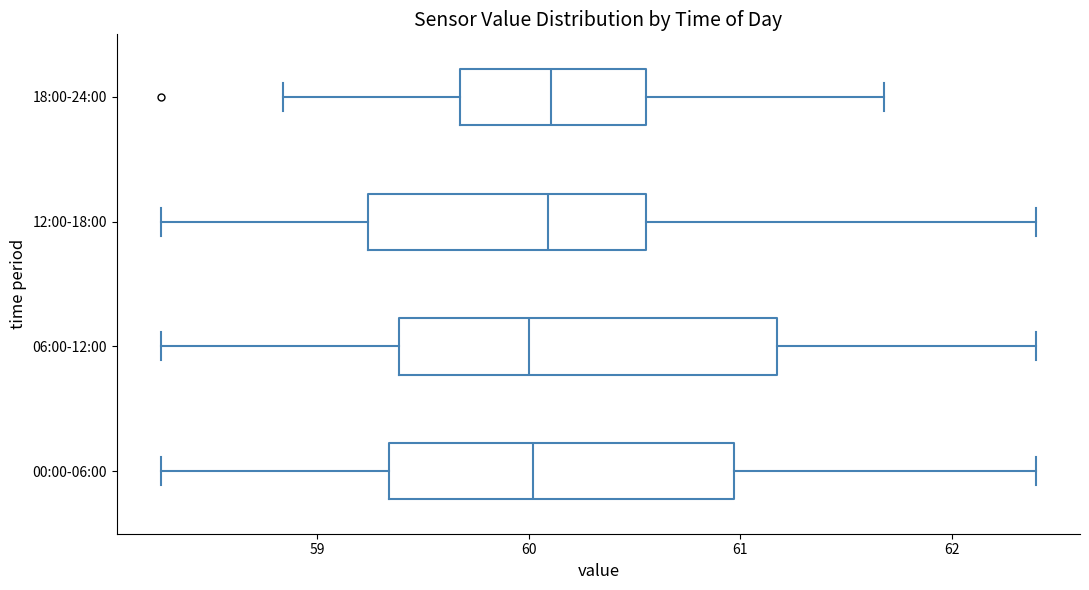

Reading bottom to top, read every box against the x-axis: the position of its median line, the range the box covers, and the ends of its whiskers. The values are not printed on the chart, so give them approximately, as read against the axis.

00:00-06:00: median 60.0, box 59.3 to 61.0, whiskers 58.3 to 62.4
06:00-12:00: median 60.0, box 59.4 to 61.2, whiskers 58.3 to 62.4
12:00-18:00: median 60.1, box 59.2 to 60.6, whiskers 58.3 to 62.4
18:00-24:00: median 60.1, box 59.7 to 60.6, whiskers 58.8 to 61.7